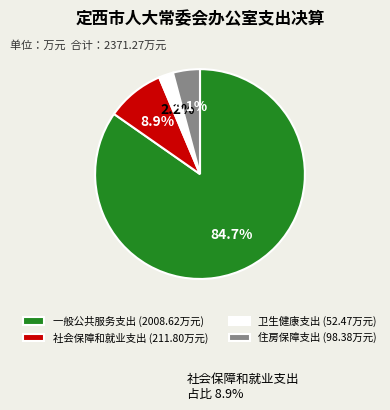

Is there a majority slice in this chart?

Yes